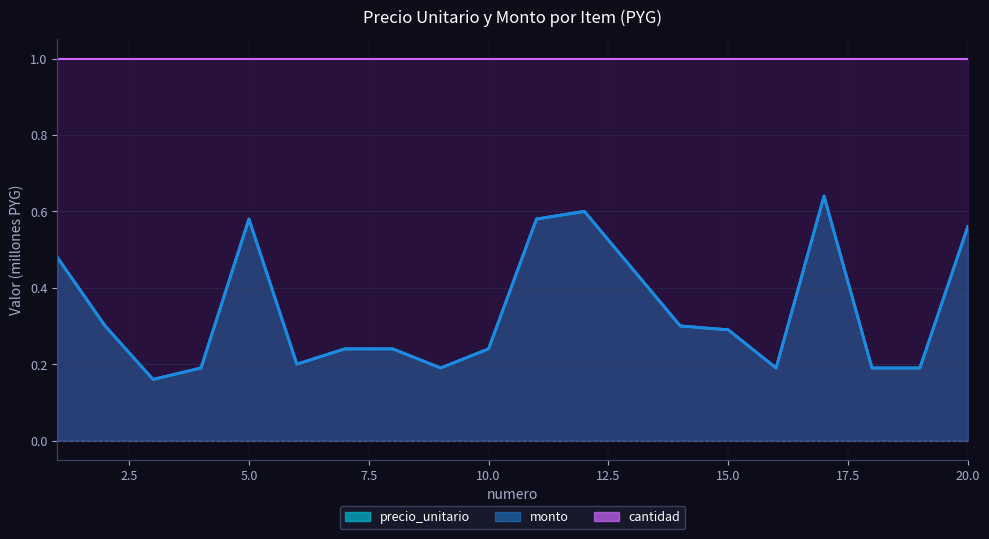

Is it true that precio_unitario equals 0.6 at 5?

True